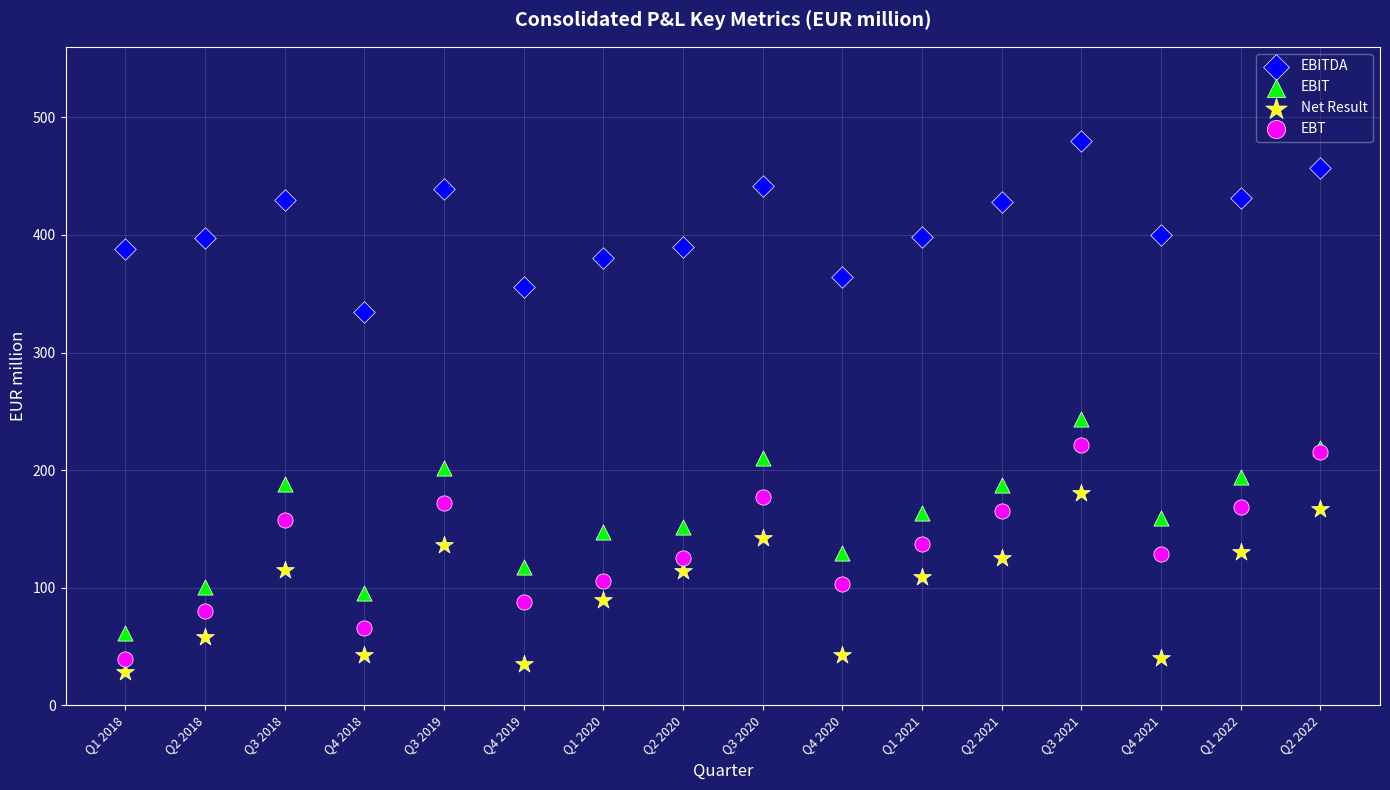

What are all the series names shown in the legend?

EBITDA, EBIT, Net Result, EBT